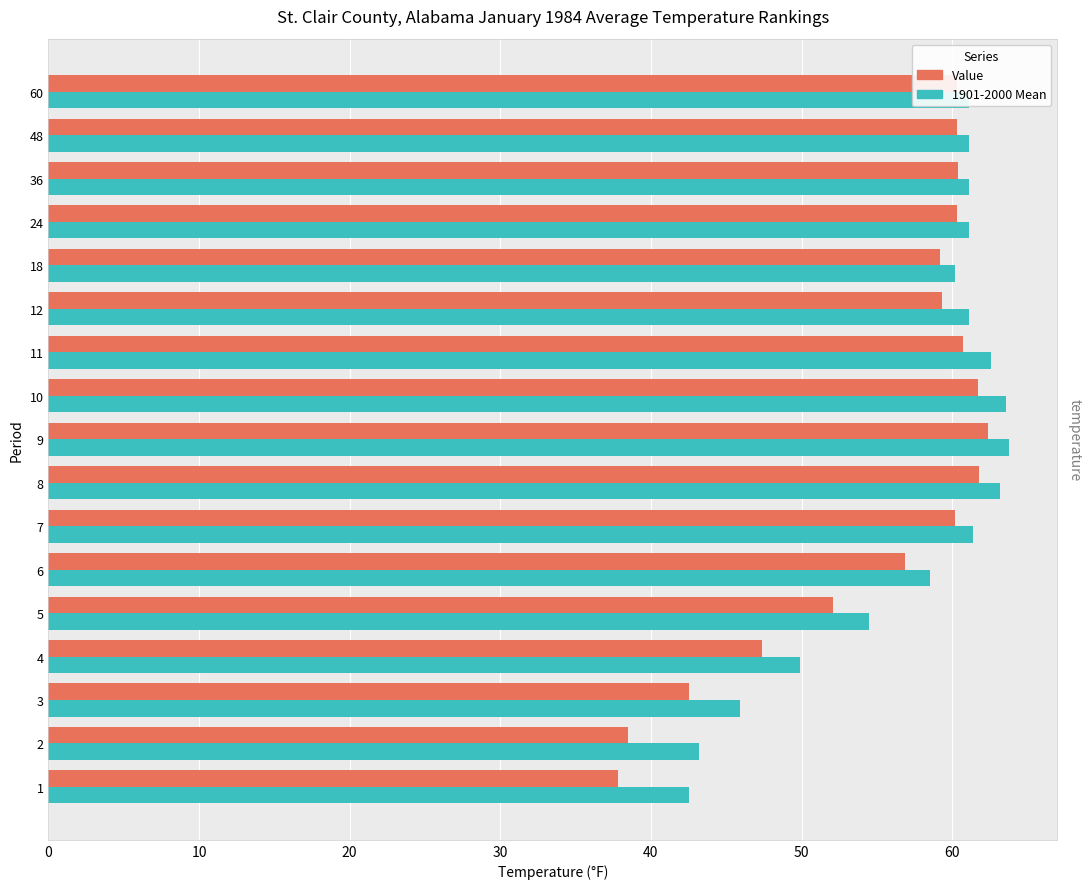

Which series has the largest total across all categories?

1901-2000 Mean